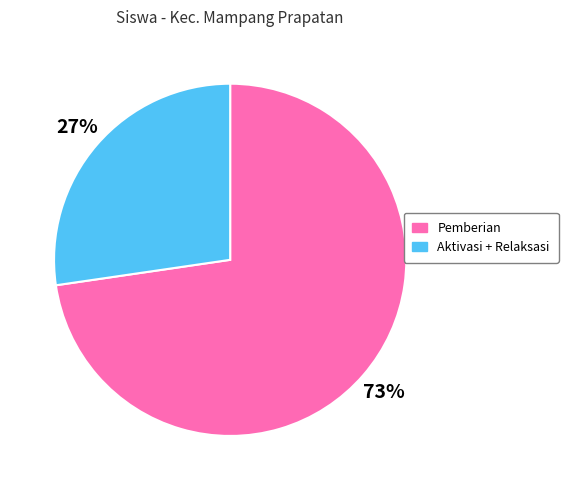

Is it true that Aktivasi + Relaksasi is 21% of the pie?

False